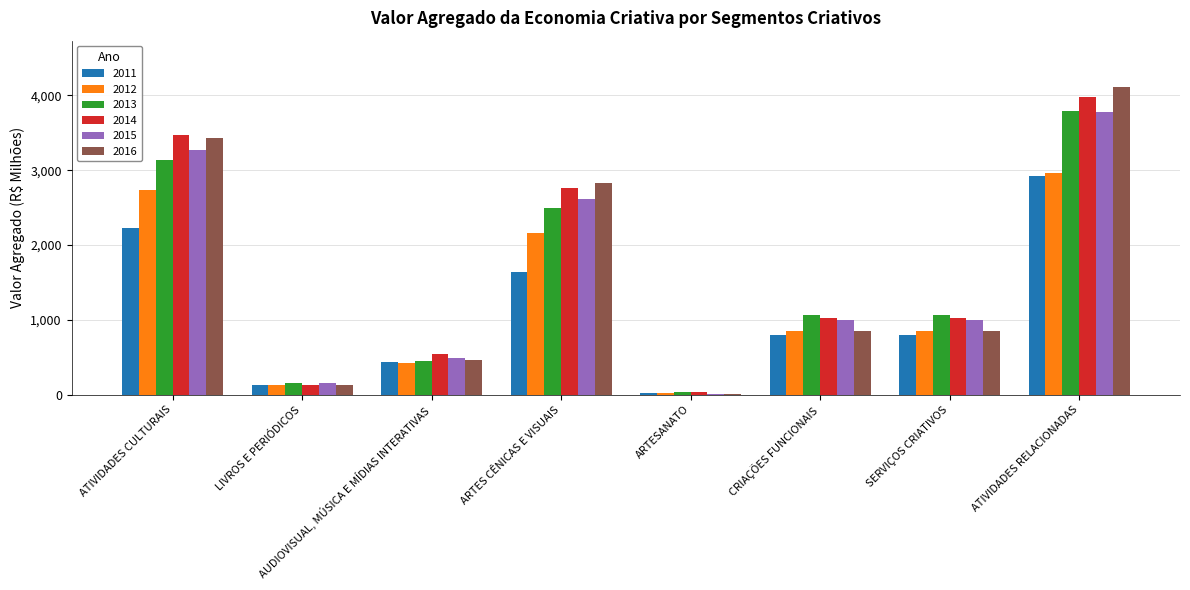

Are the bars horizontal?

No